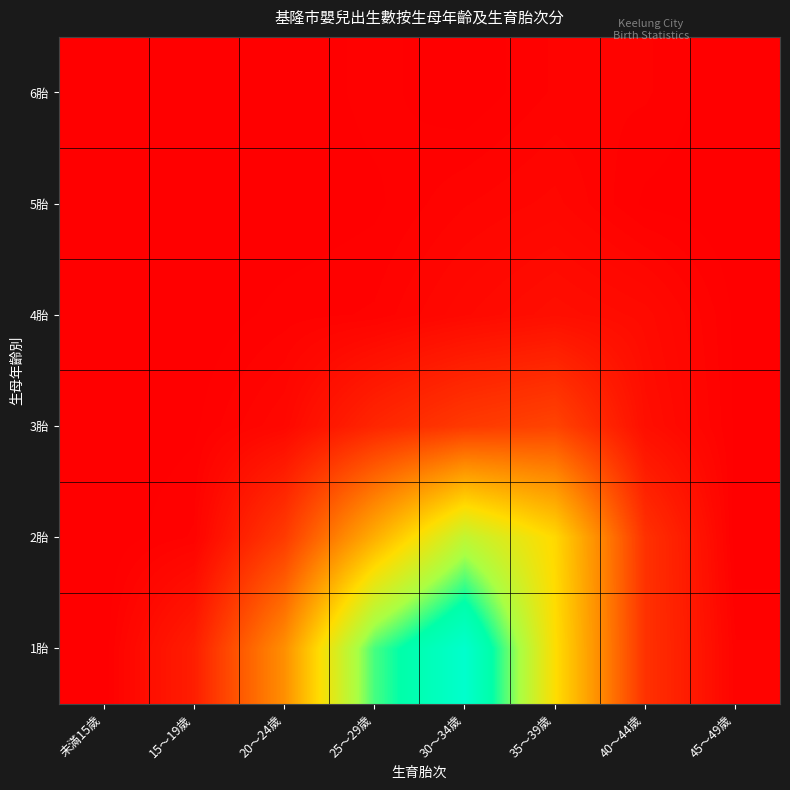

Which label corresponds to the largest value in the chart?

30～34歲